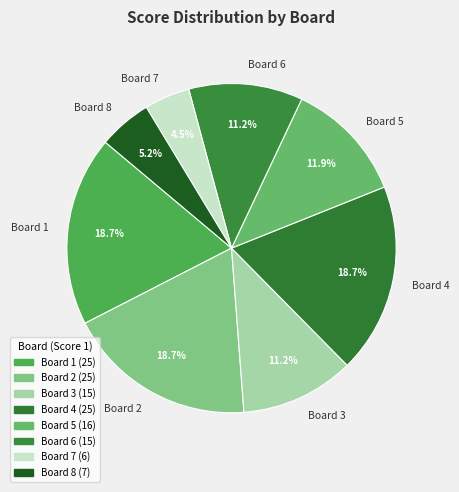

Is it true that Board 4 is 19% of the pie?

True